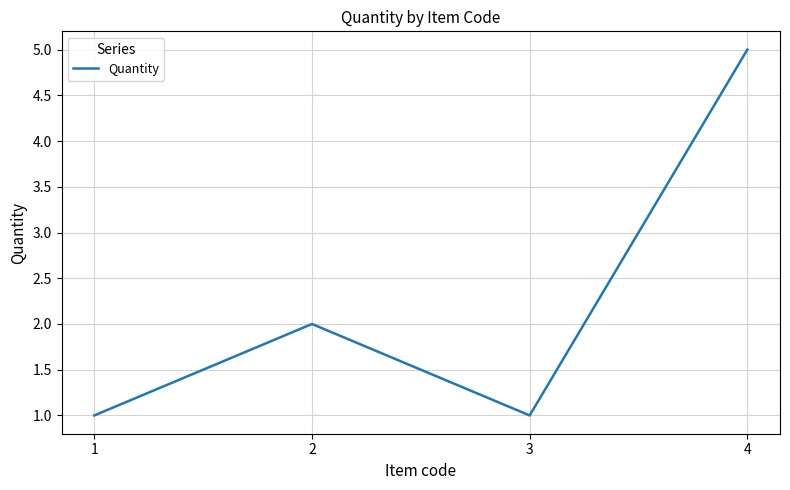

How many lines are shown in the chart?

1